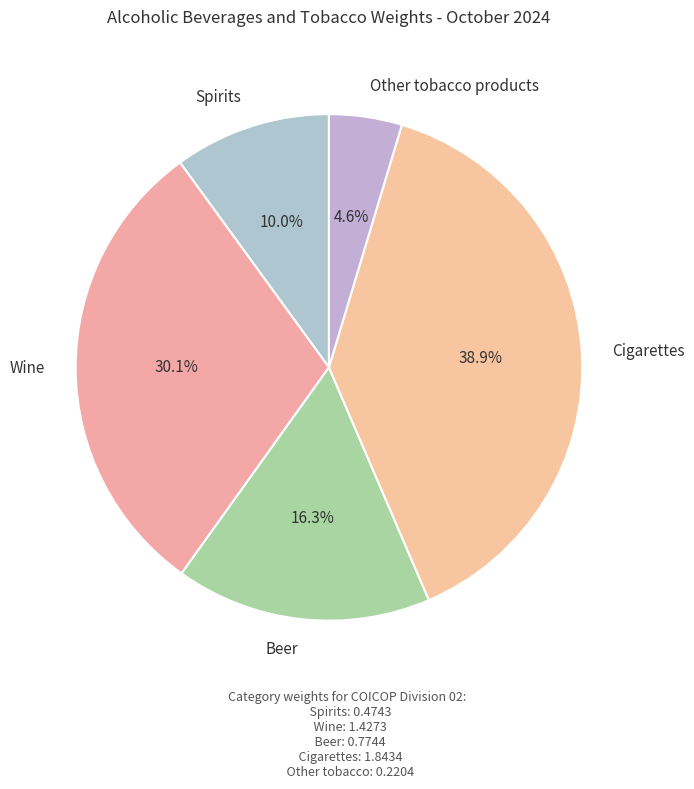

How many segments does this pie chart have?

5